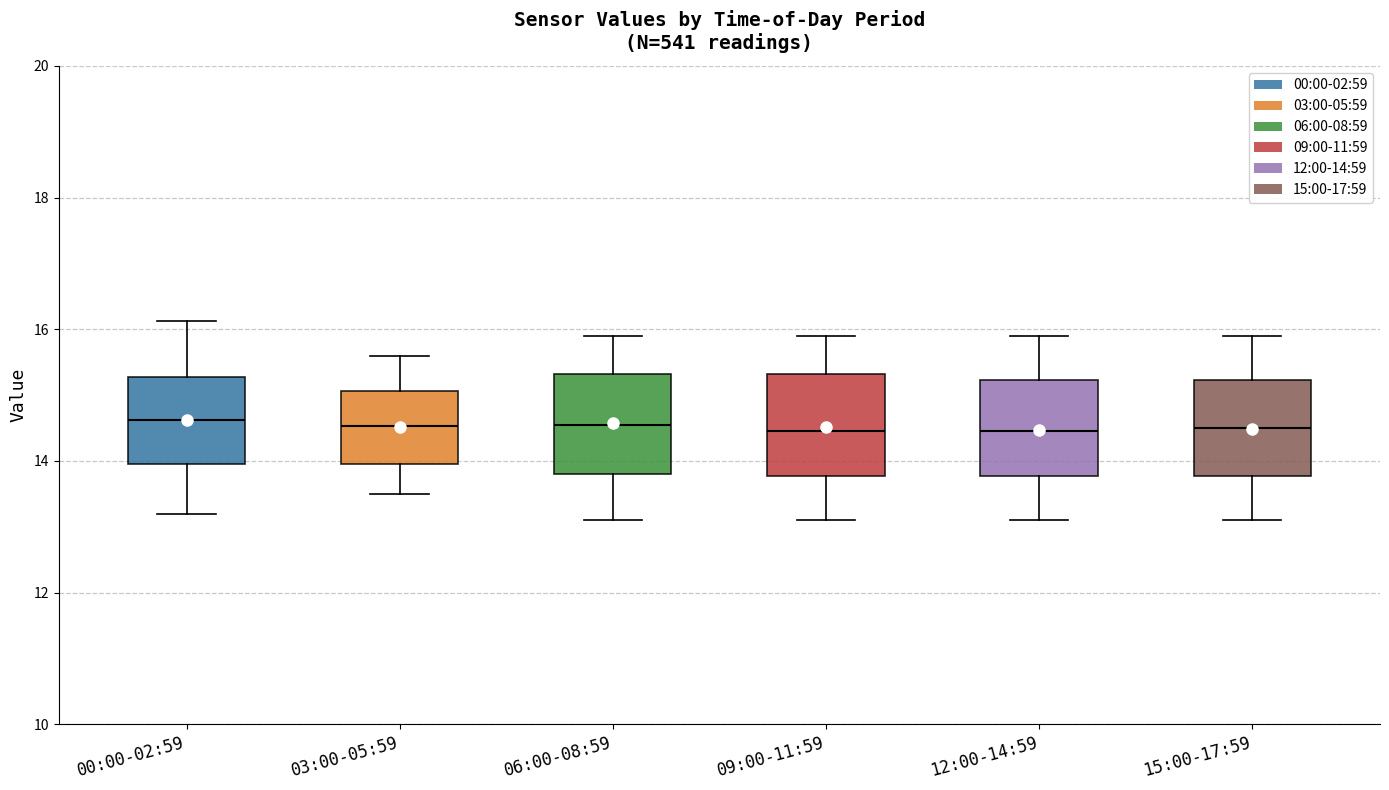

Reading left to right, read every box against the y-axis: the position of its median line, the range the box covers, and the ends of its whiskers. The values are not printed on the chart, so give them approximately, as read against the axis.

00:00-02:59: median 14.6, box 14.0 to 15.2, whiskers 13.2 to 16.2
03:00-05:59: median 14.6, box 14.0 to 15.0, whiskers 13.6 to 15.6
06:00-08:59: median 14.6, box 13.8 to 15.4, whiskers 13.2 to 16.0
09:00-11:59: median 14.4, box 13.8 to 15.4, whiskers 13.2 to 16.0
12:00-14:59: median 14.4, box 13.8 to 15.2, whiskers 13.2 to 16.0
15:00-17:59: median 14.6, box 13.8 to 15.2, whiskers 13.2 to 16.0